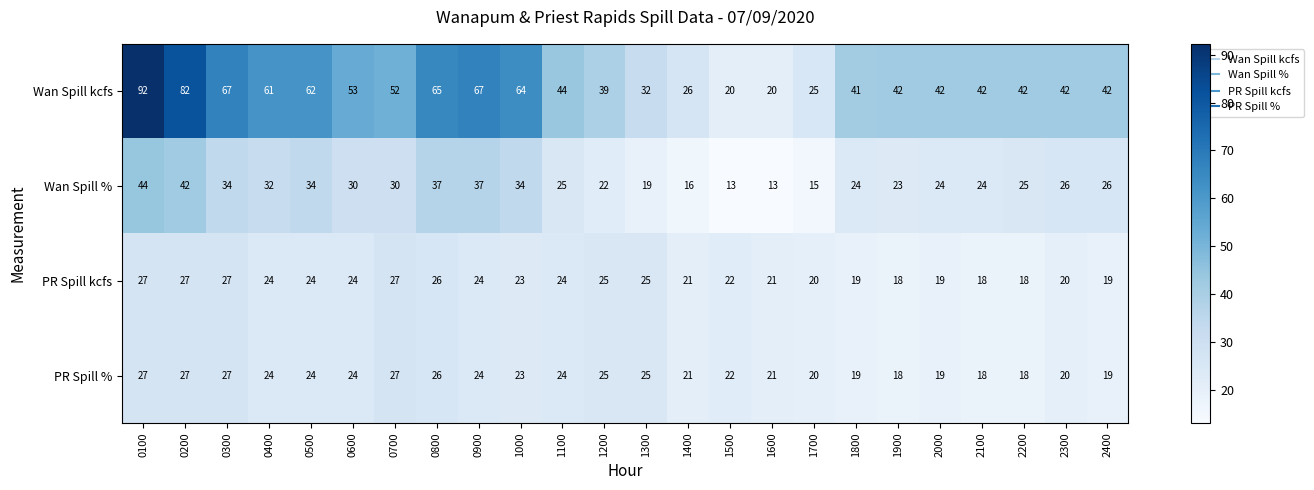

Which series has the widest spread of values?

Wan Spill kcfs